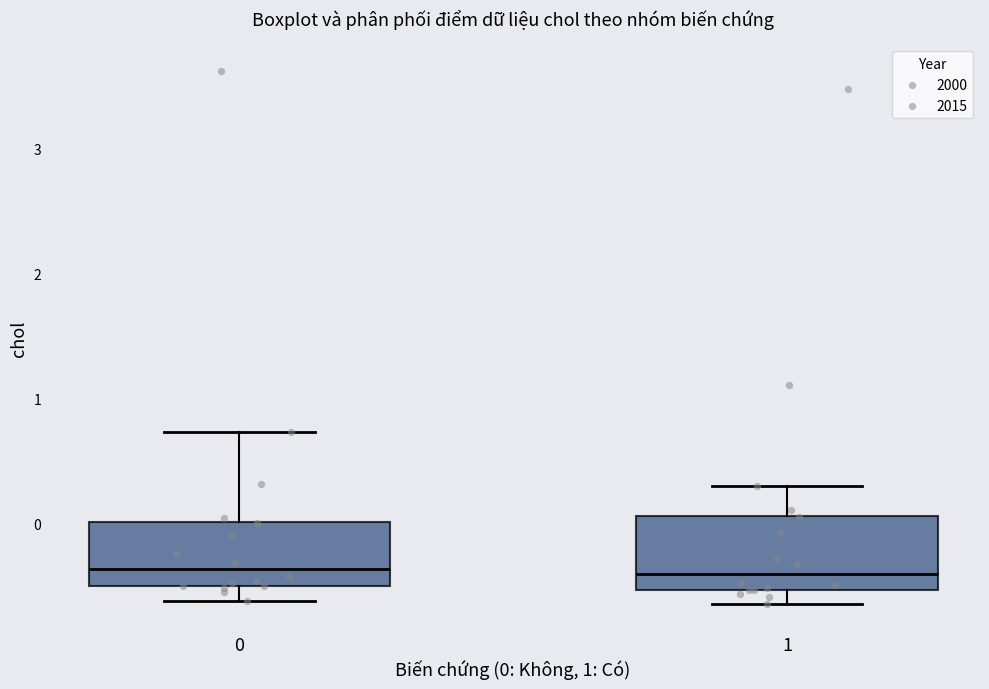

Reading left to right, read every box against the y-axis: the position of its median line, the range the box covers, and the ends of its whiskers. The values are not printed on the chart, so give them approximately, as read against the axis.

0: median -0.4, box -0.5 to 0.0, whiskers -0.6 to 0.7
1: median -0.4, box -0.5 to 0.1, whiskers -0.6 to 0.3